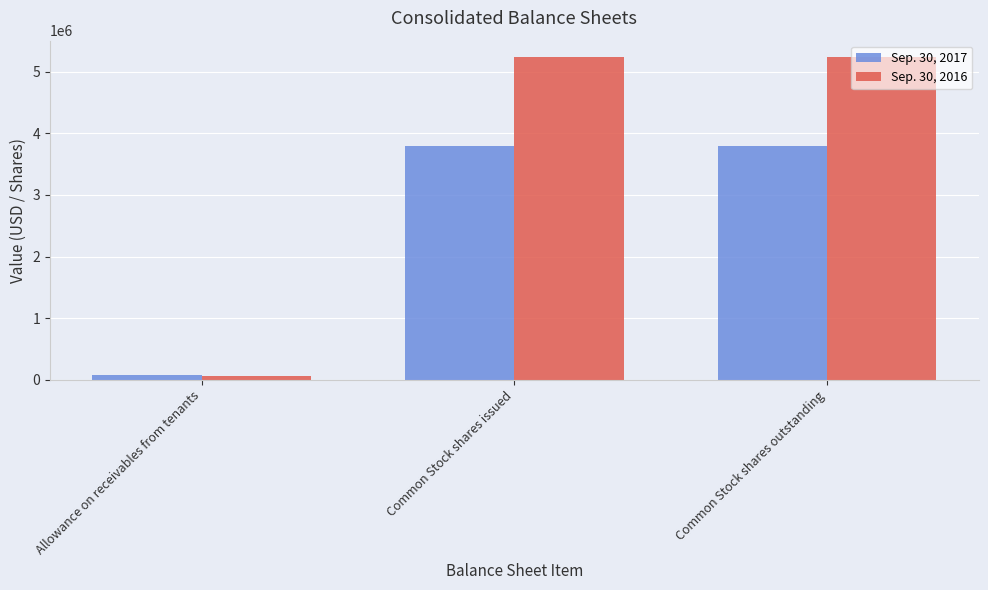

Reading right to left, transcribe all the data shown in this chart.

Sep. 30, 2017: 3797137	3797137	71967
Sep. 30, 2016: 5243107	5243107	53809